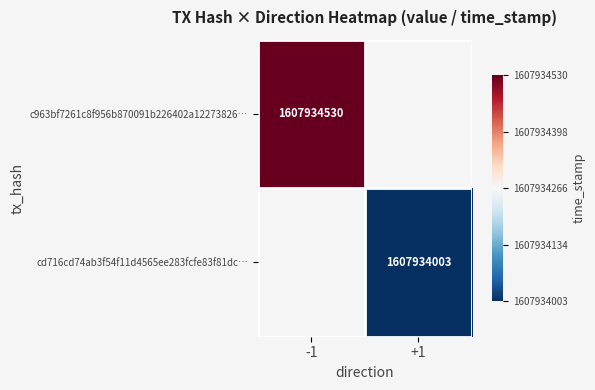

True or false: cd716cd74ab3f54f11d4565ee283fcfe83f81dc… has a value of 1607934003 at +1.

True